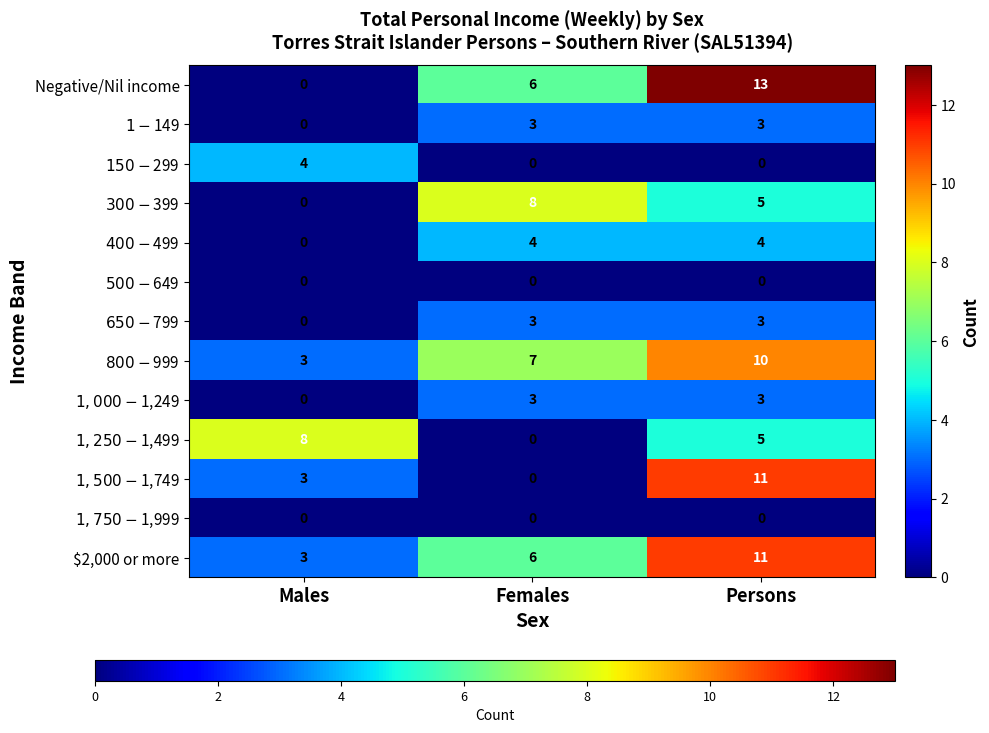

True or false: Negative/Nil income has a value of 6 at Females.

True